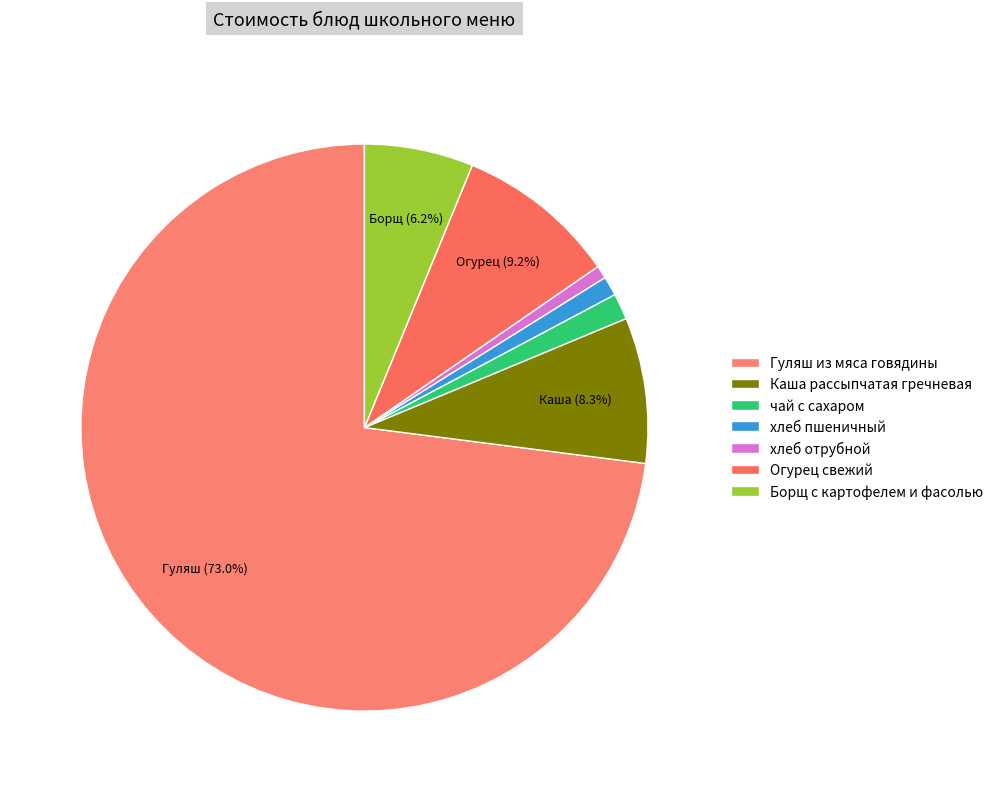

Is the sum of хлеб отрубной and Борщ с картофелем и фасолью greater than half?

No